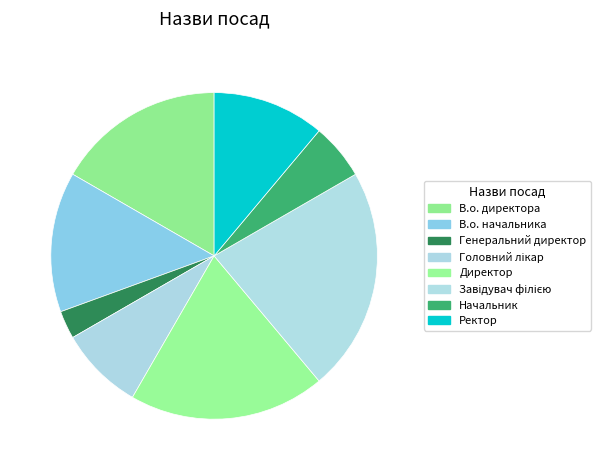

How many slices are in this pie chart?

8